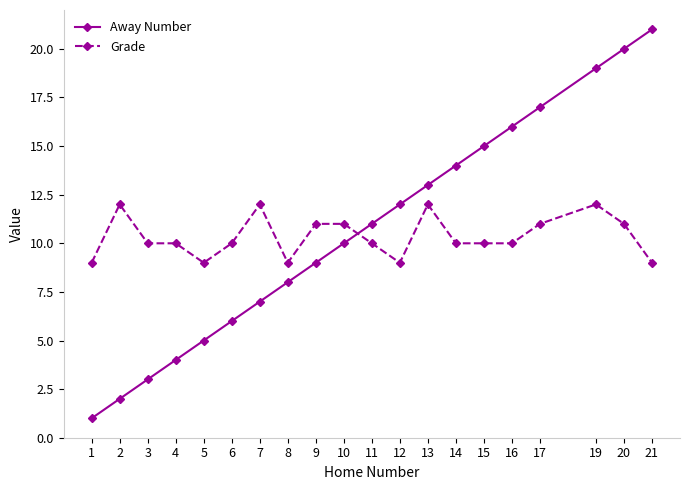

The Grade series shows 17 at 10. True or false?

False